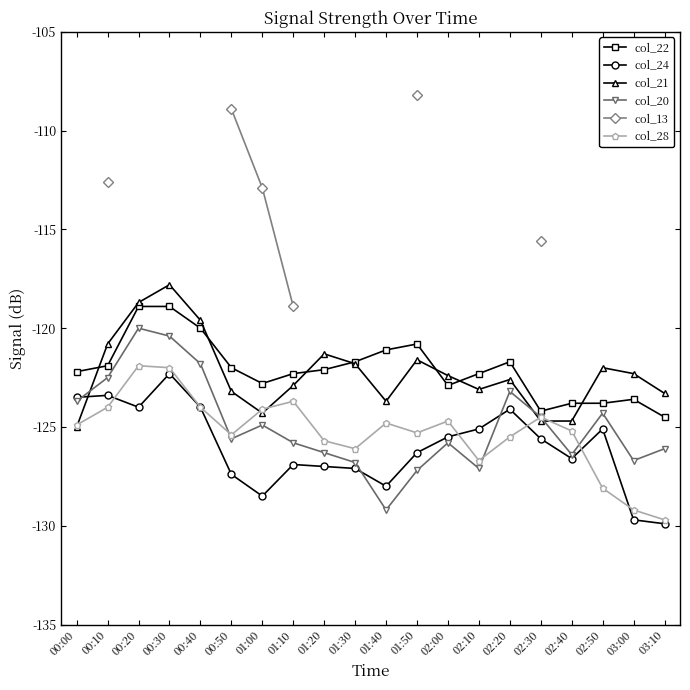

What are all the series names shown in the legend?

col_22, col_24, col_21, col_20, col_13, col_28